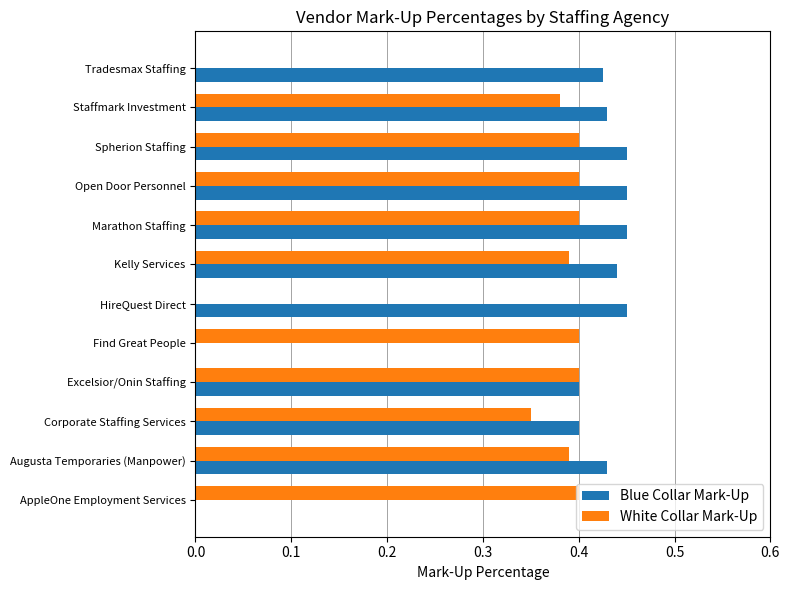

What is the sum of the White Collar Mark-Up values at AppleOne Employment Services and Marathon Staffing?

0.8